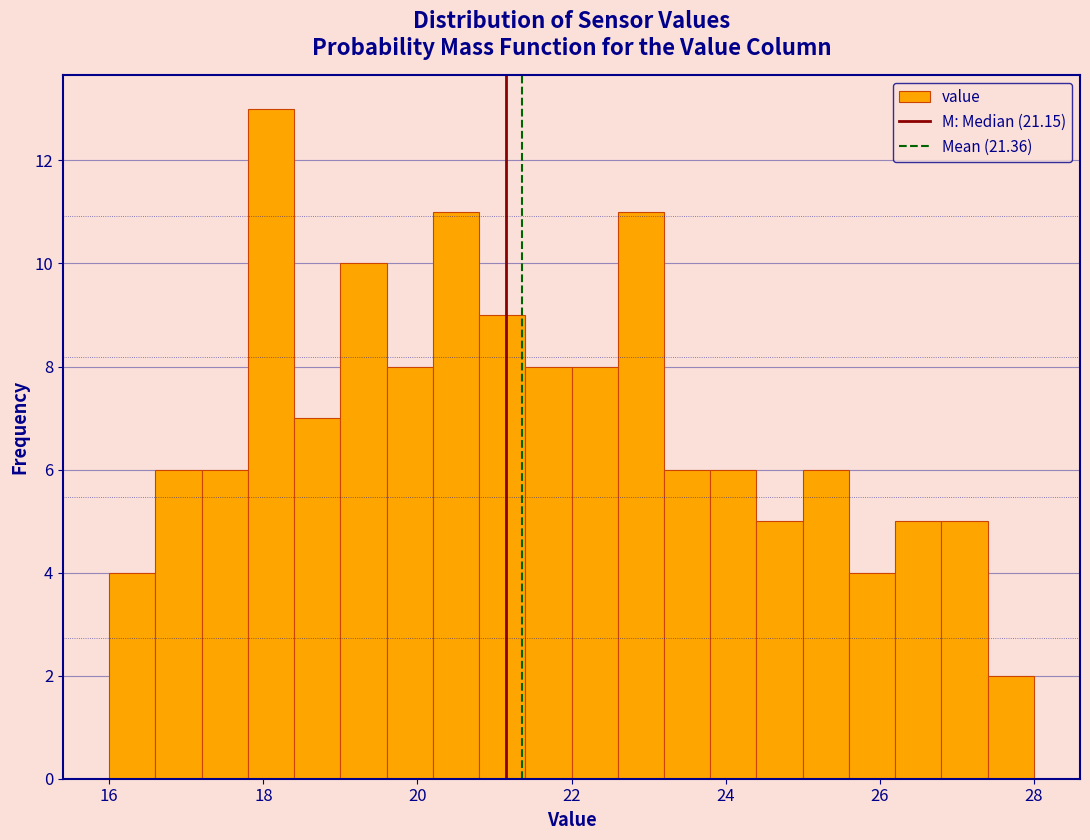

Read against the x-axis, roughly where is the centre of the tallest bar?

18.2